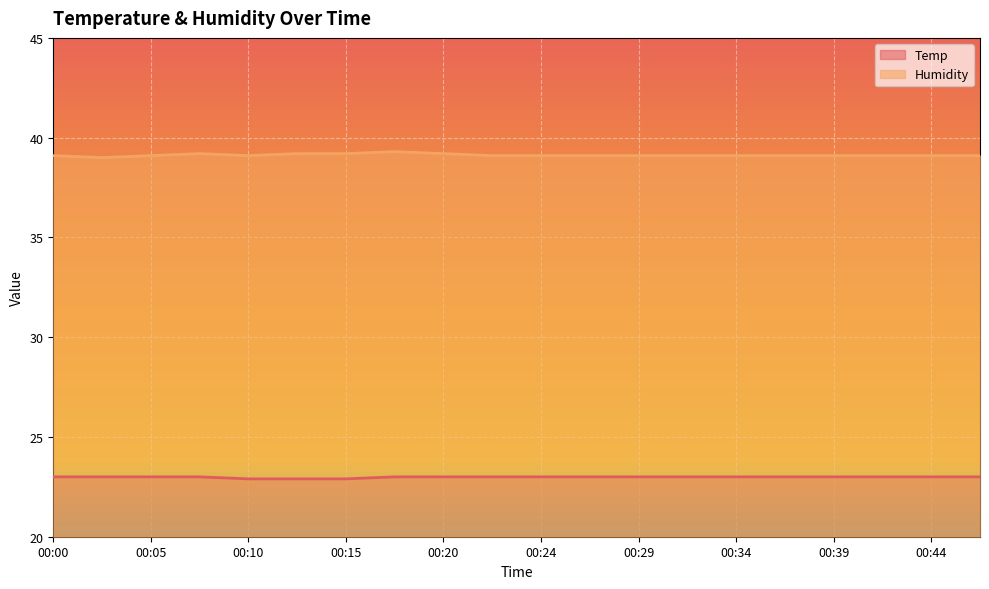

The value of Temp at 00:47 is 23.0. True or false?

True